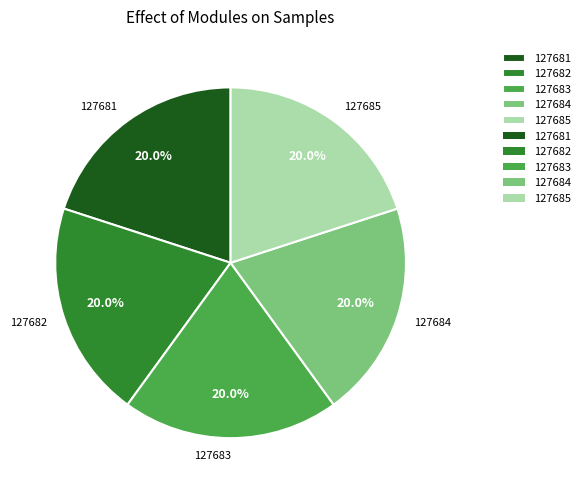

How many segments does this pie chart have?

5